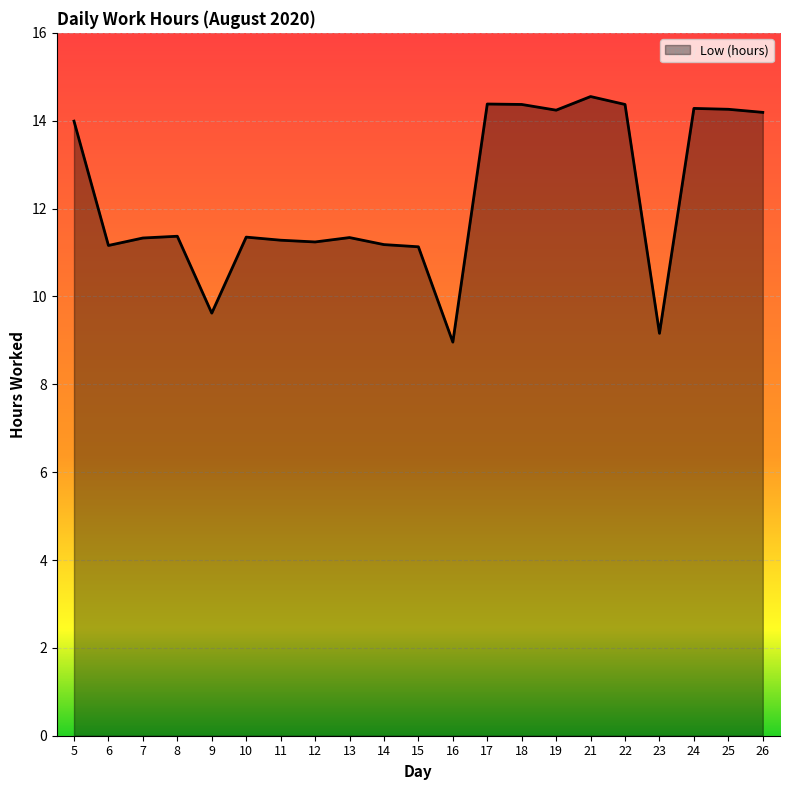

What is the difference between the values at 7 and 26?

2.9